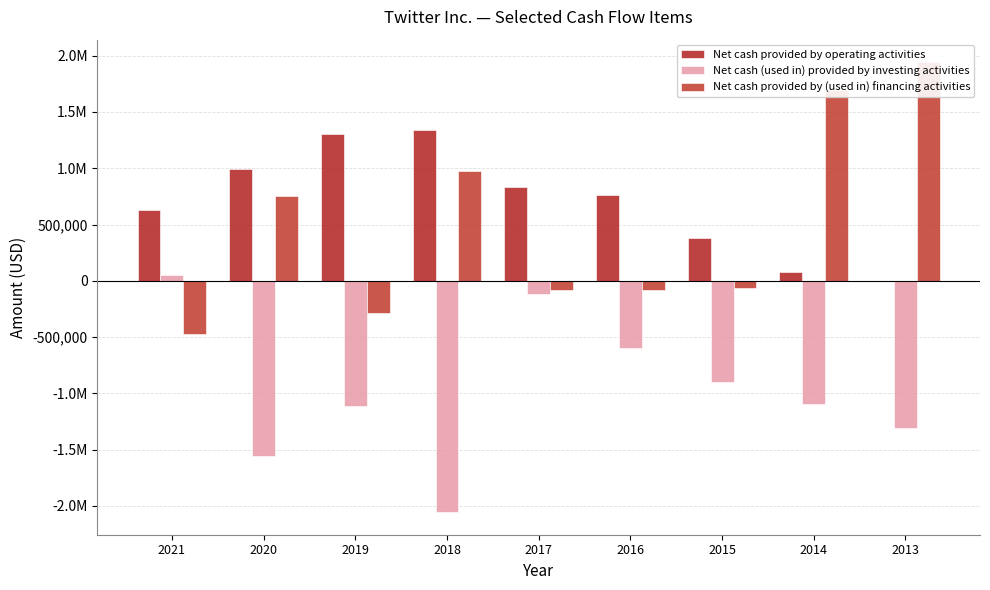

Rank the categories by Net cash (used in) provided by investing activities value from highest to lowest.

2021, 2017, 2016, 2015, 2014, 2019, 2013, 2020, 2018